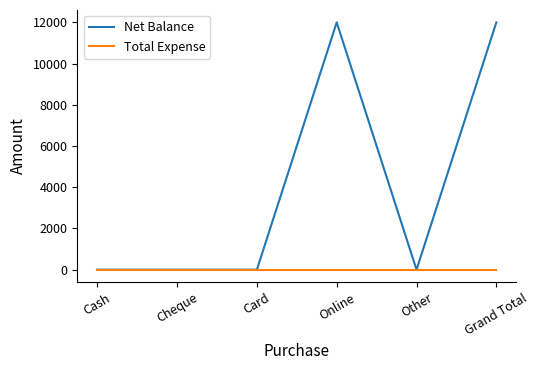

The Net Balance series shows 6410 at Cheque. True or false?

False